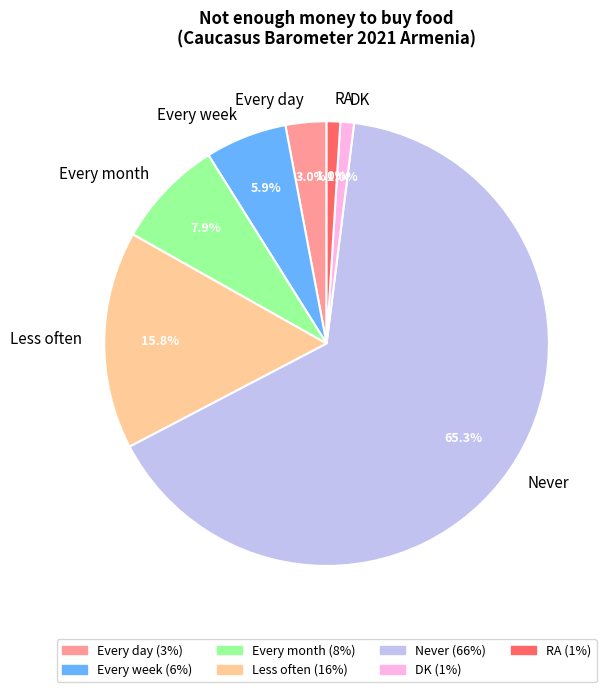

Does any single category account for the majority?

Yes